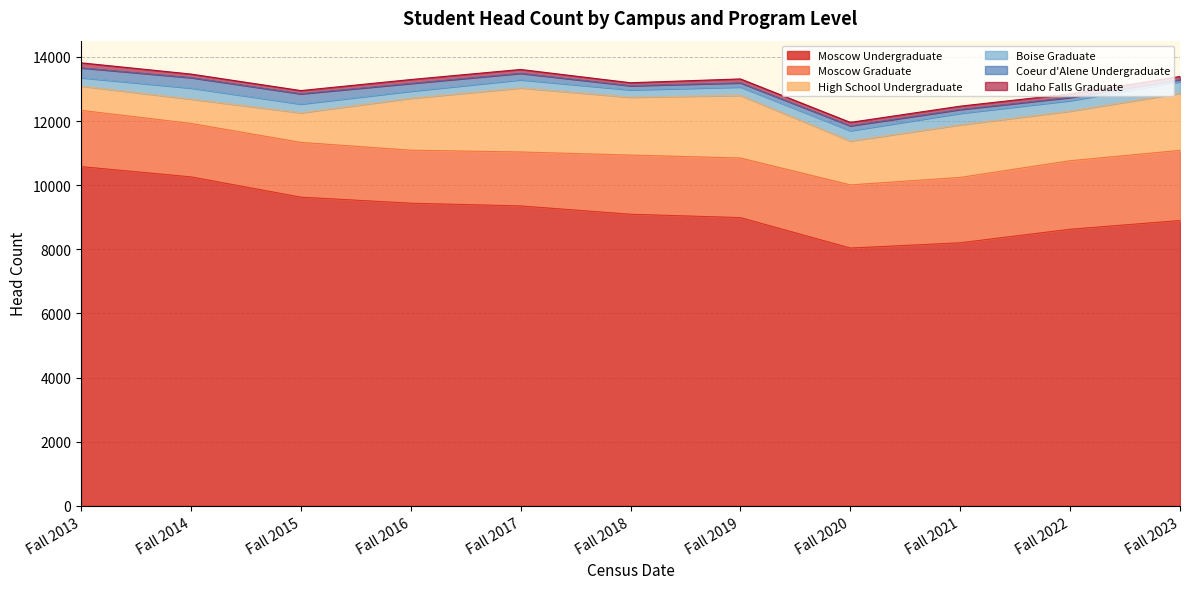

What are all the series names shown in the legend?

Moscow Undergraduate, Moscow Graduate, High School Undergraduate, Boise Graduate, Coeur d'Alene Undergraduate, Idaho Falls Graduate